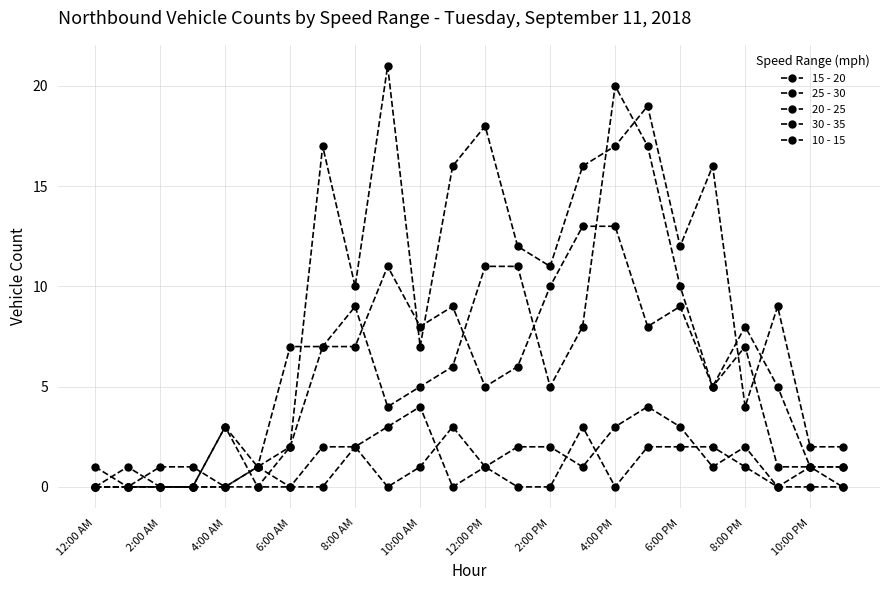

Count the 30 - 35 values in the range 0 to 2.

22